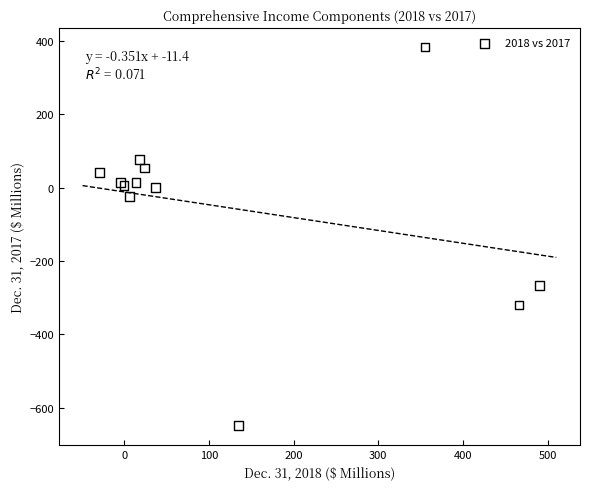

What Y value in the scatter plot is closest to -133?

-23